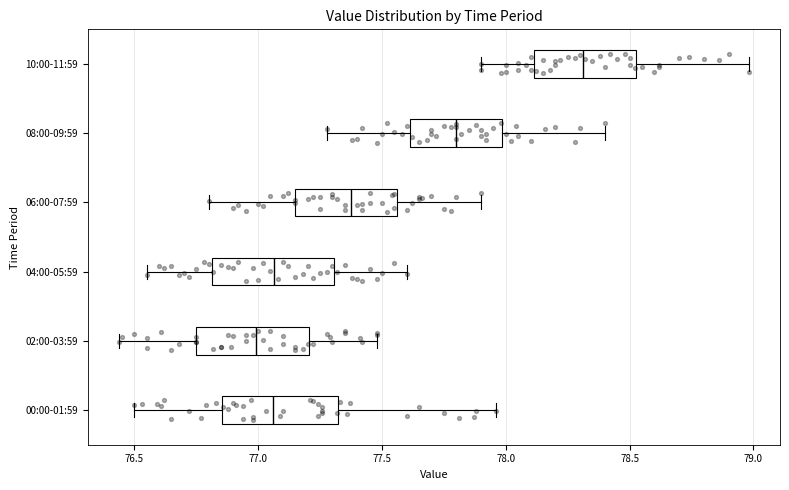

Reading bottom to top, read every box against the x-axis: the position of its median line, the range the box covers, and the ends of its whiskers. The values are not printed on the chart, so give them approximately, as read against the axis.

00:00-01:59: median 77.05, box 76.85 to 77.30, whiskers 76.50 to 77.95
02:00-03:59: median 77.00, box 76.75 to 77.20, whiskers 76.45 to 77.50
04:00-05:59: median 77.05, box 76.80 to 77.30, whiskers 76.55 to 77.60
06:00-07:59: median 77.40, box 77.15 to 77.55, whiskers 76.80 to 77.90
08:00-09:59: median 77.80, box 77.60 to 78.00, whiskers 77.30 to 78.40
10:00-11:59: median 78.30, box 78.10 to 78.55, whiskers 77.90 to 79.00